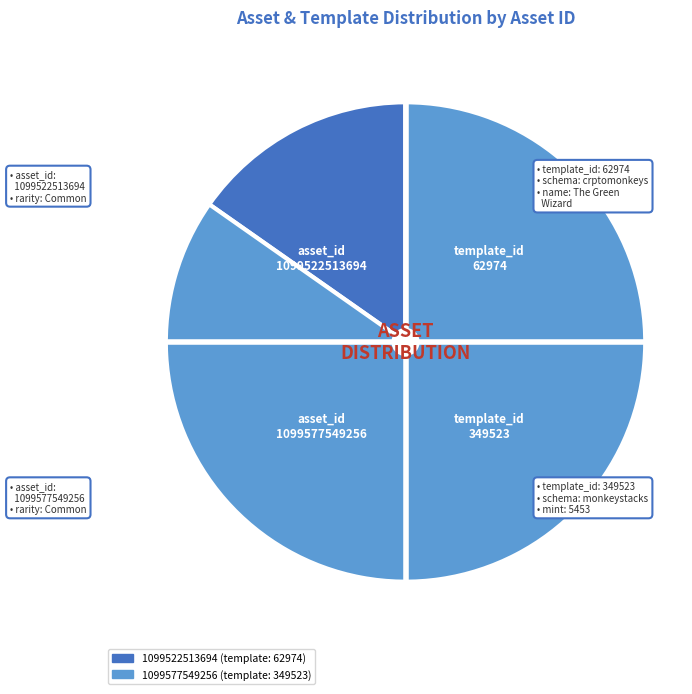

Do 1099522513694 and 1099577549256 together represent more than half of the pie?

Yes